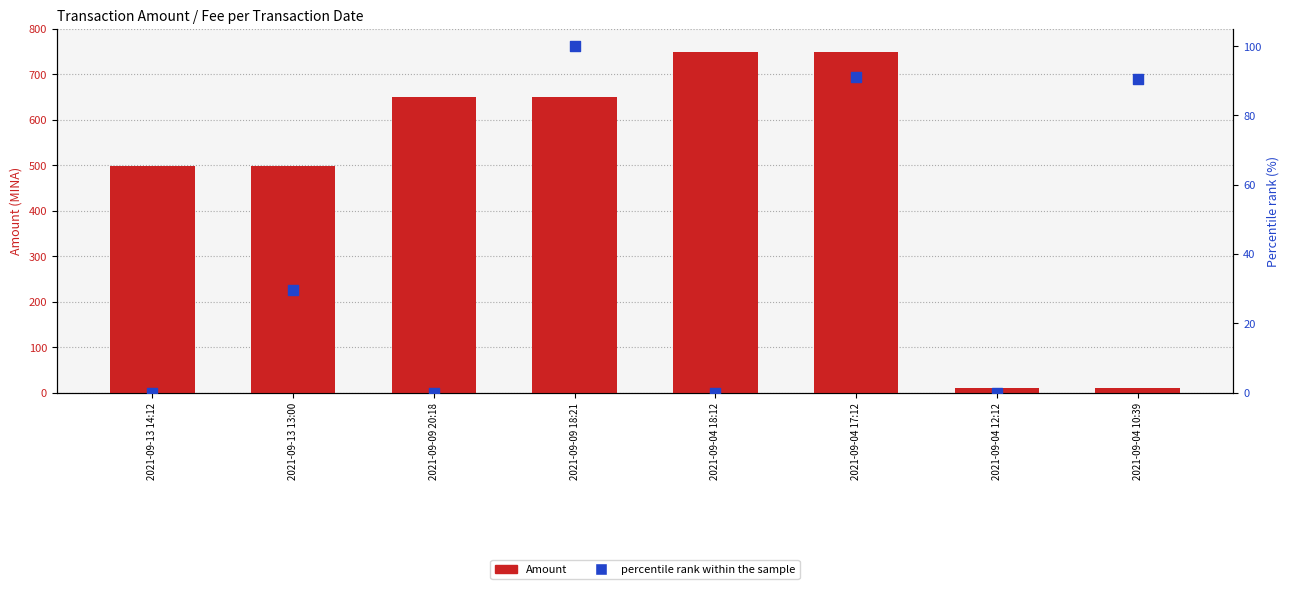

Which series reaches the maximum Y coordinate?

Amount